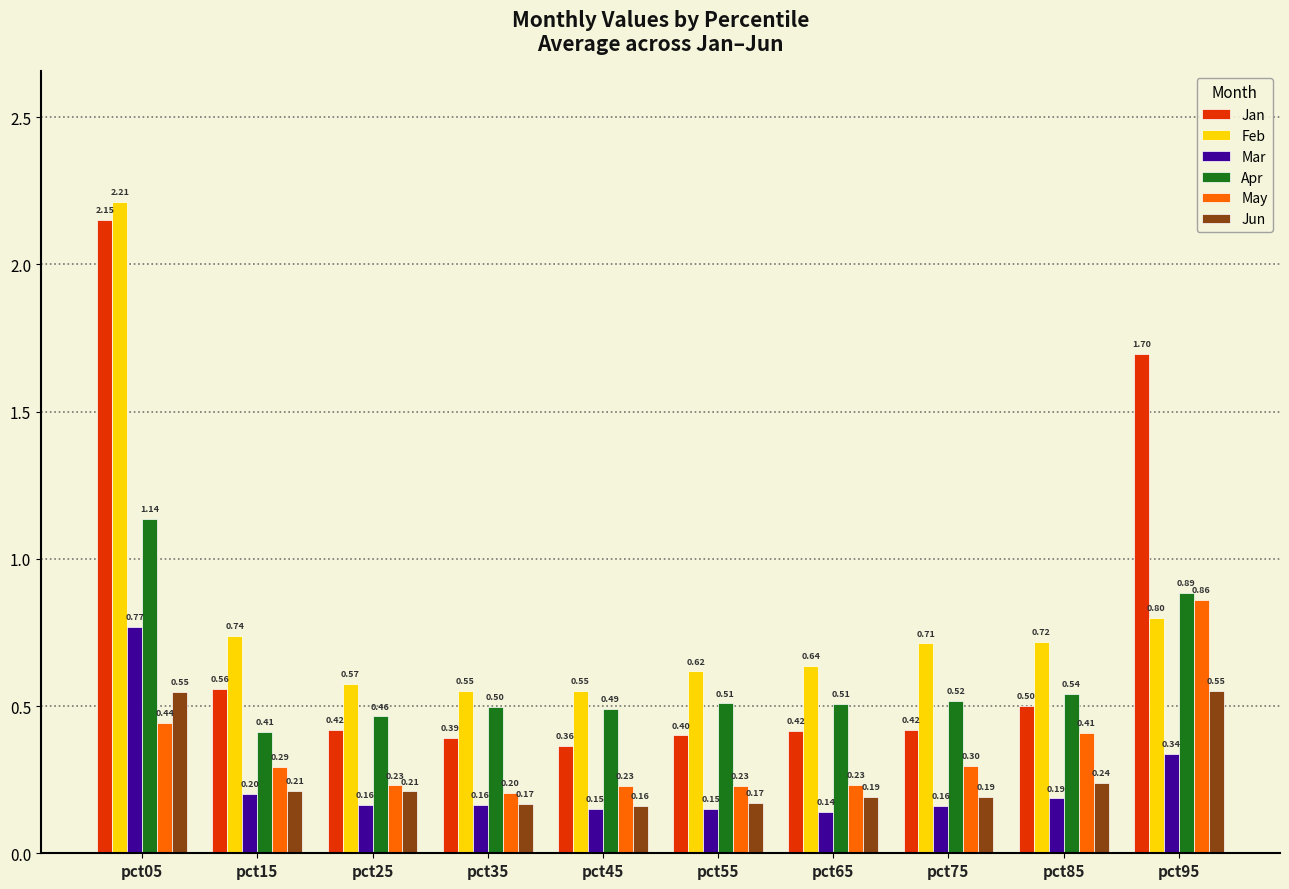

Which series has the widest spread of values?

Jan